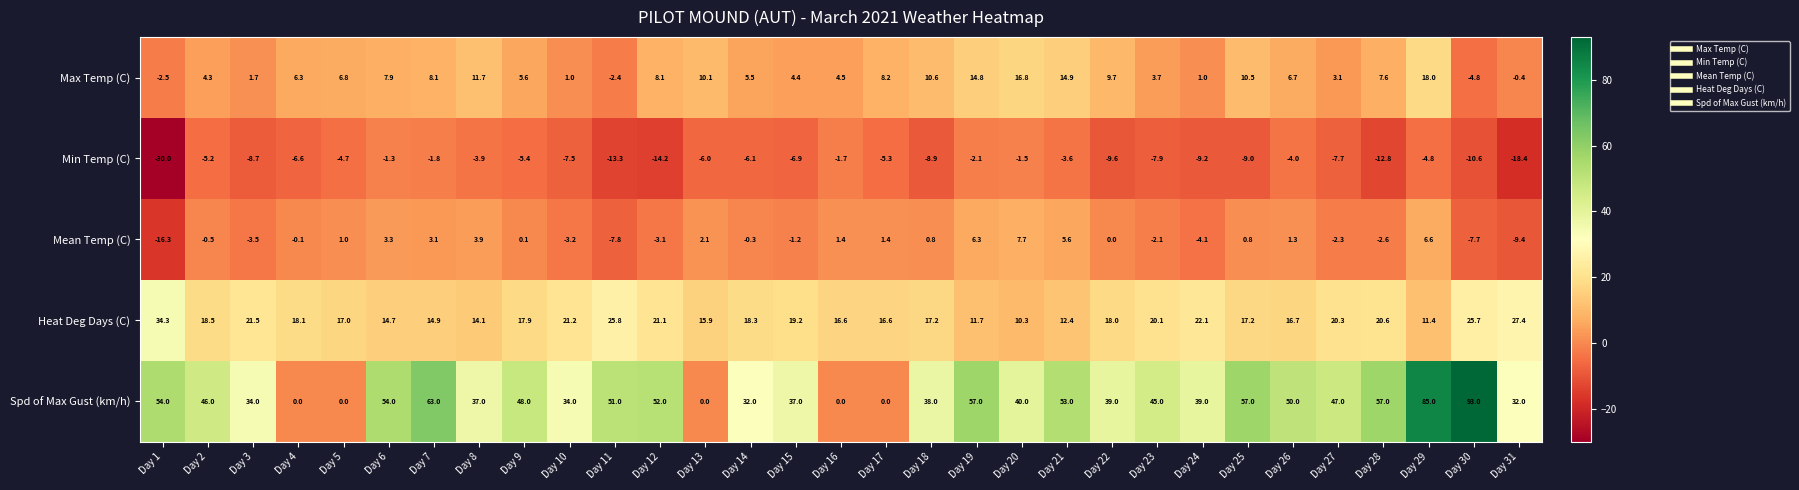

The value of Heat Deg Days (C) at Day 18 is 8.3. True or false?

False